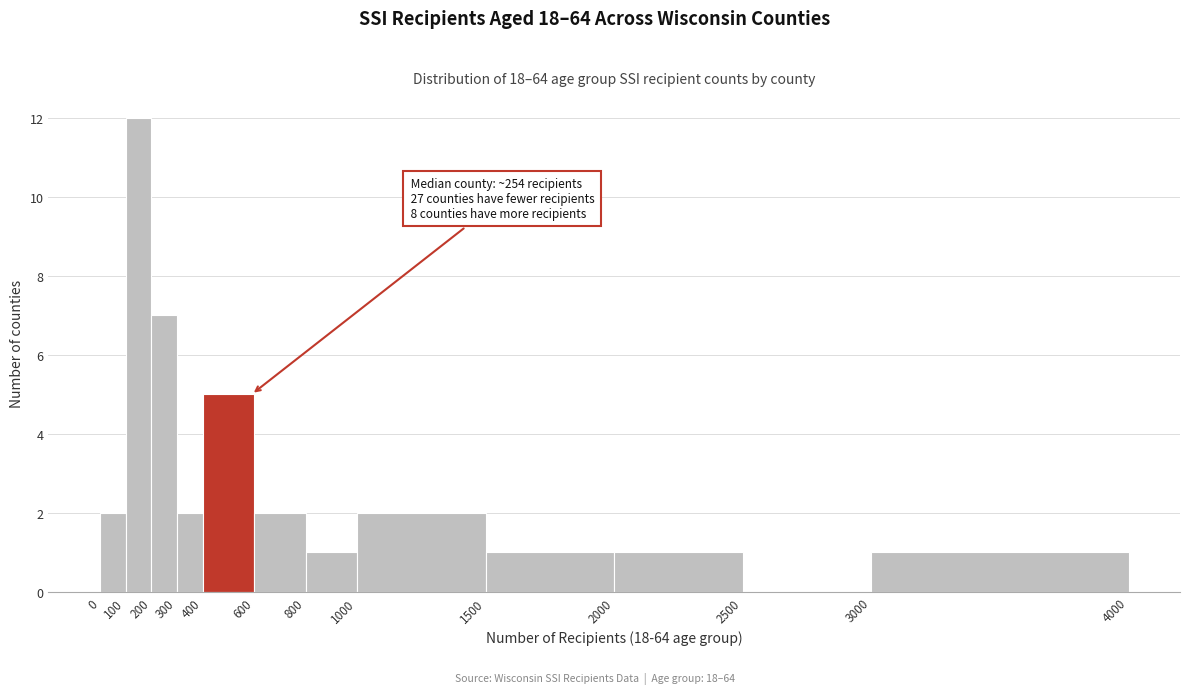

Over which range of the x-axis is the bar tallest?

100 to 200